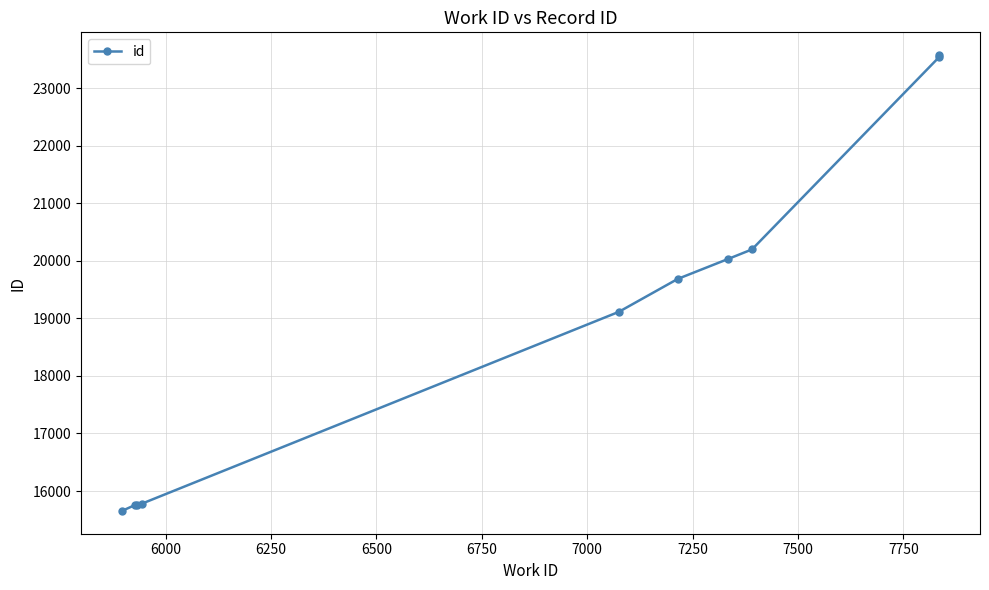

How many data points are above 19686?

4